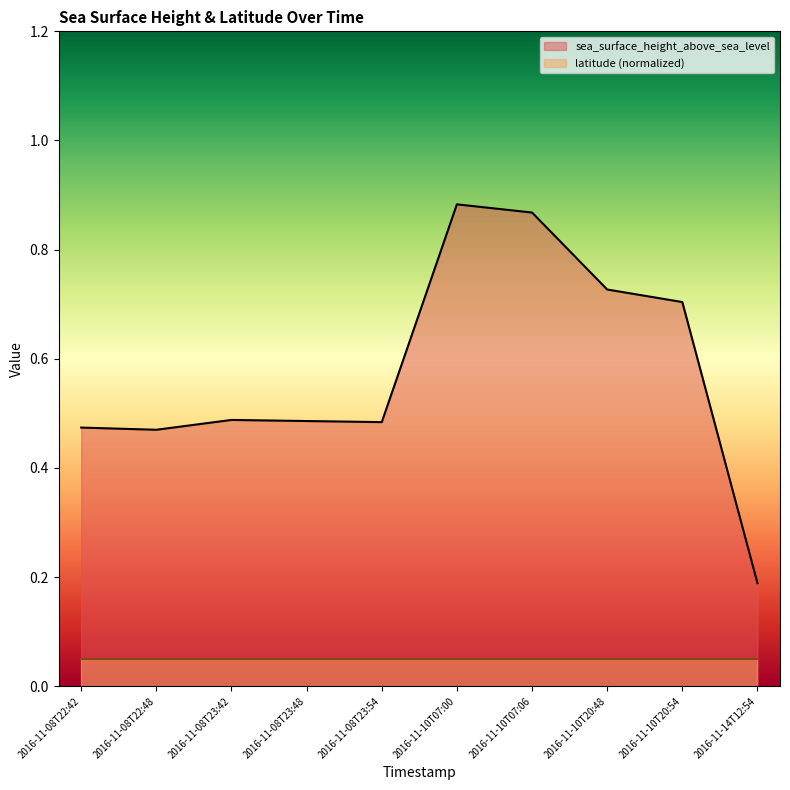

Where is the first local maximum?

2016-11-08T23:42